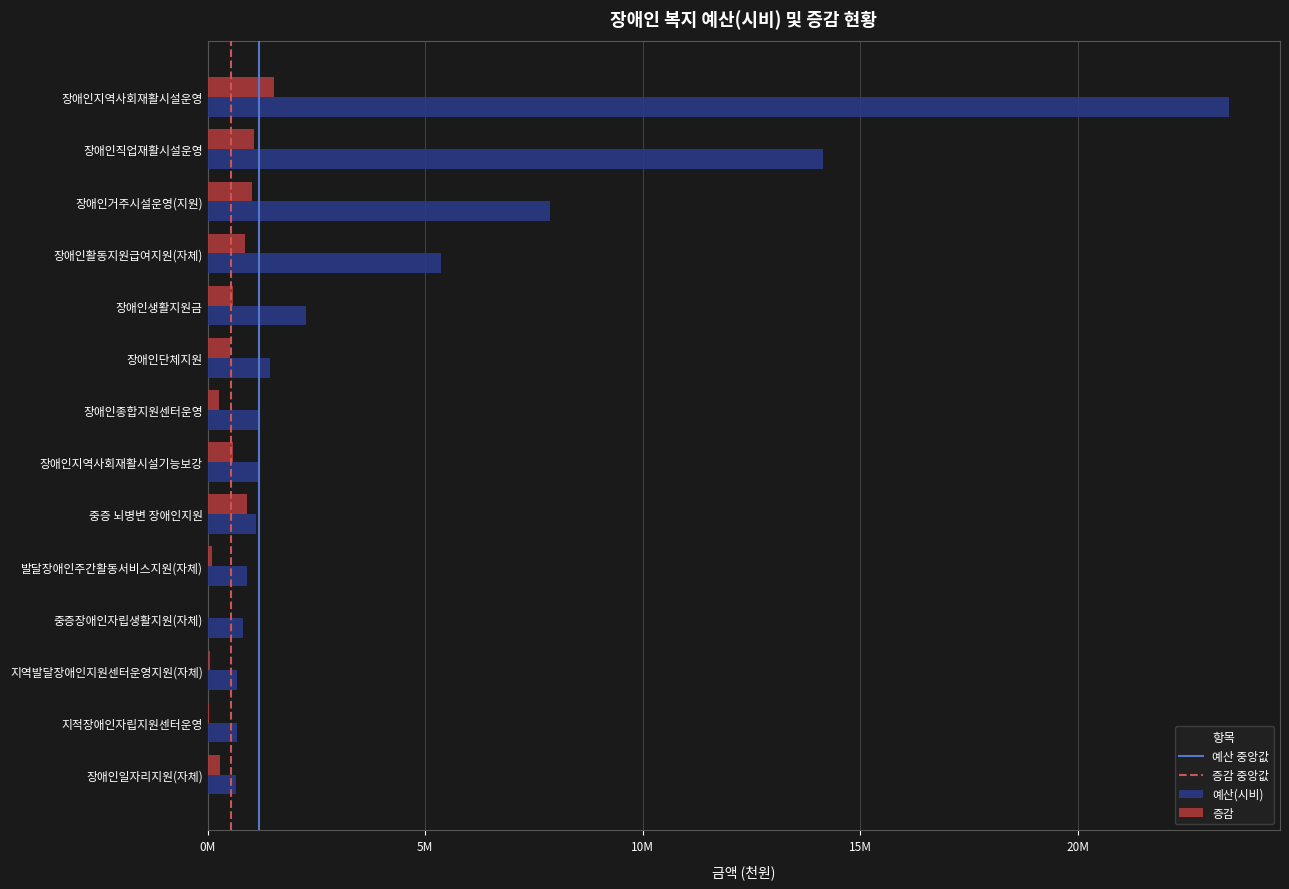

Reading left to right, transcribe all the data shown in this chart.

예산(시비): 장애인지역사회재활시설운영=23474820	장애인직업재활시설운영=14132051	장애인거주시설운영(지원)=7876351	장애인활동지원급여지원(자체)=5351335	장애인생활지원금=2265504	장애인단체지원=1427208	장애인종합지원센터운영=1200000	장애인지역사회재활시설기능보강=1150000	중증 뇌병변 장애인지원=1106000	발달장애인주간활동서비스지원(자체)=900000	중증장애인자립생활지원(자체)=819000	지역발달장애인지원센터운영지원(자체)=683000	지적장애인자립지원센터운영=676000	장애인일자리지원(자체)=654050
증감: 장애인지역사회재활시설운영=1515560	장애인직업재활시설운영=1067031	장애인거주시설운영(지원)=1006290	장애인활동지원급여지원(자체)=851335	장애인생활지원금=585504	장애인단체지원=502500	장애인종합지원센터운영=260500	장애인지역사회재활시설기능보강=587438	중증 뇌병변 장애인지원=900000	발달장애인주간활동서비스지원(자체)=90000	중증장애인자립생활지원(자체)=2000	지역발달장애인지원센터운영지원(자체)=54000	지적장애인자립지원센터운영=20000	장애인일자리지원(자체)=285000